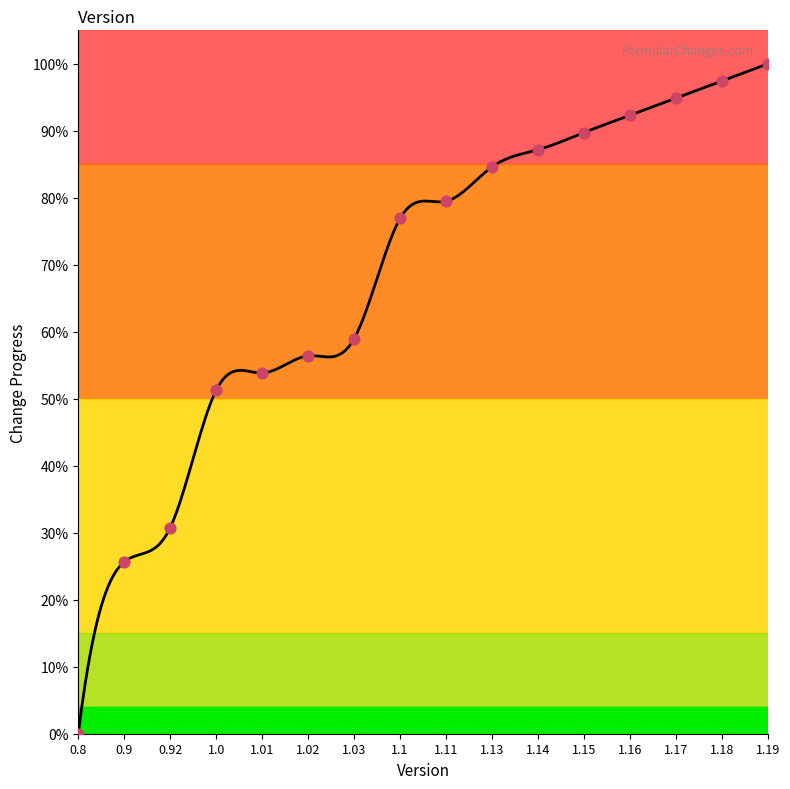

Which has a higher value, 1.11 or 0.9?

1.11